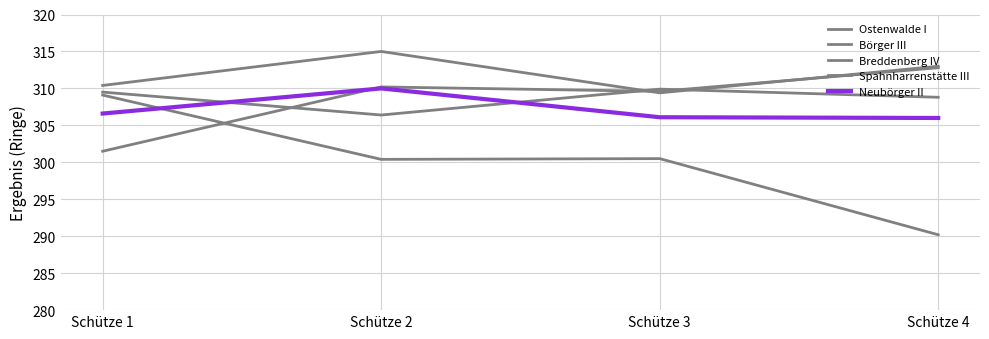

True or false: Breddenberg IV has a value of 309.9 at Schütze 3.

True